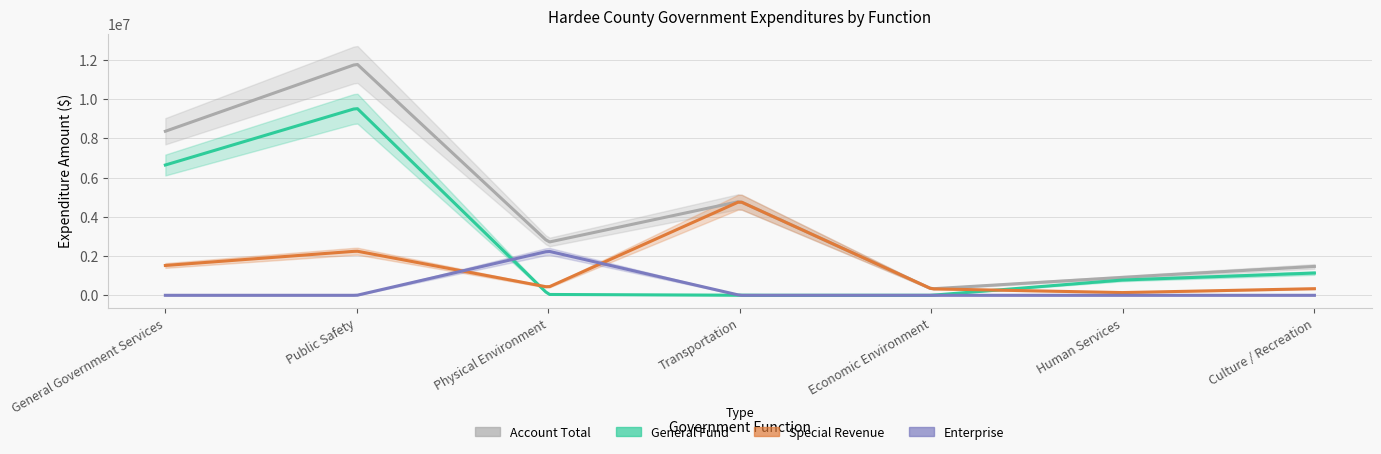

What is the difference between the highest and lowest values at Public Safety?

11801879